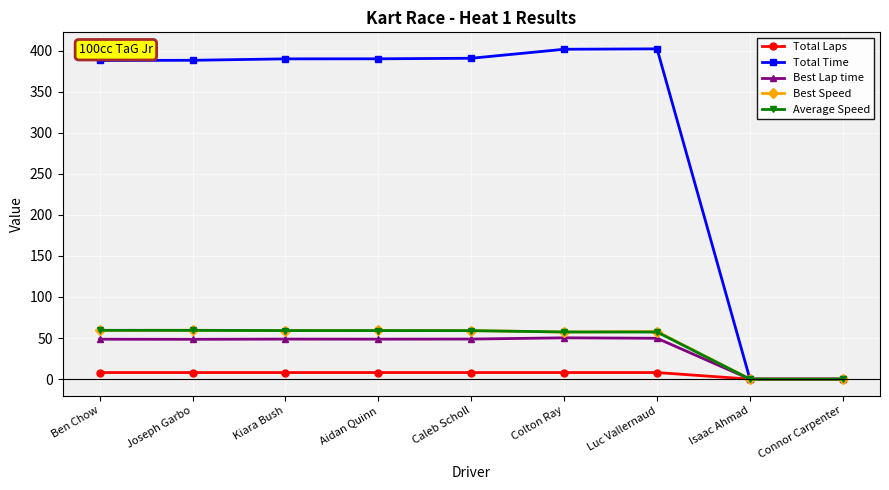

Count the number of categories in the chart.

9